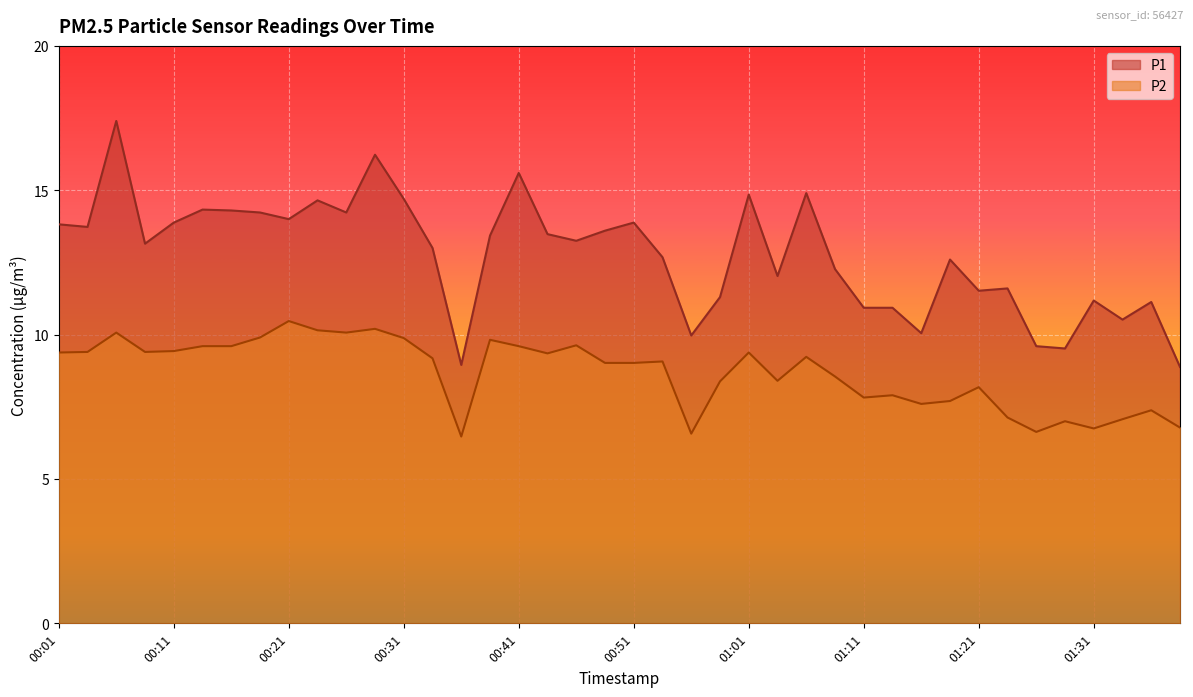

What position from the left is 00:06?

3